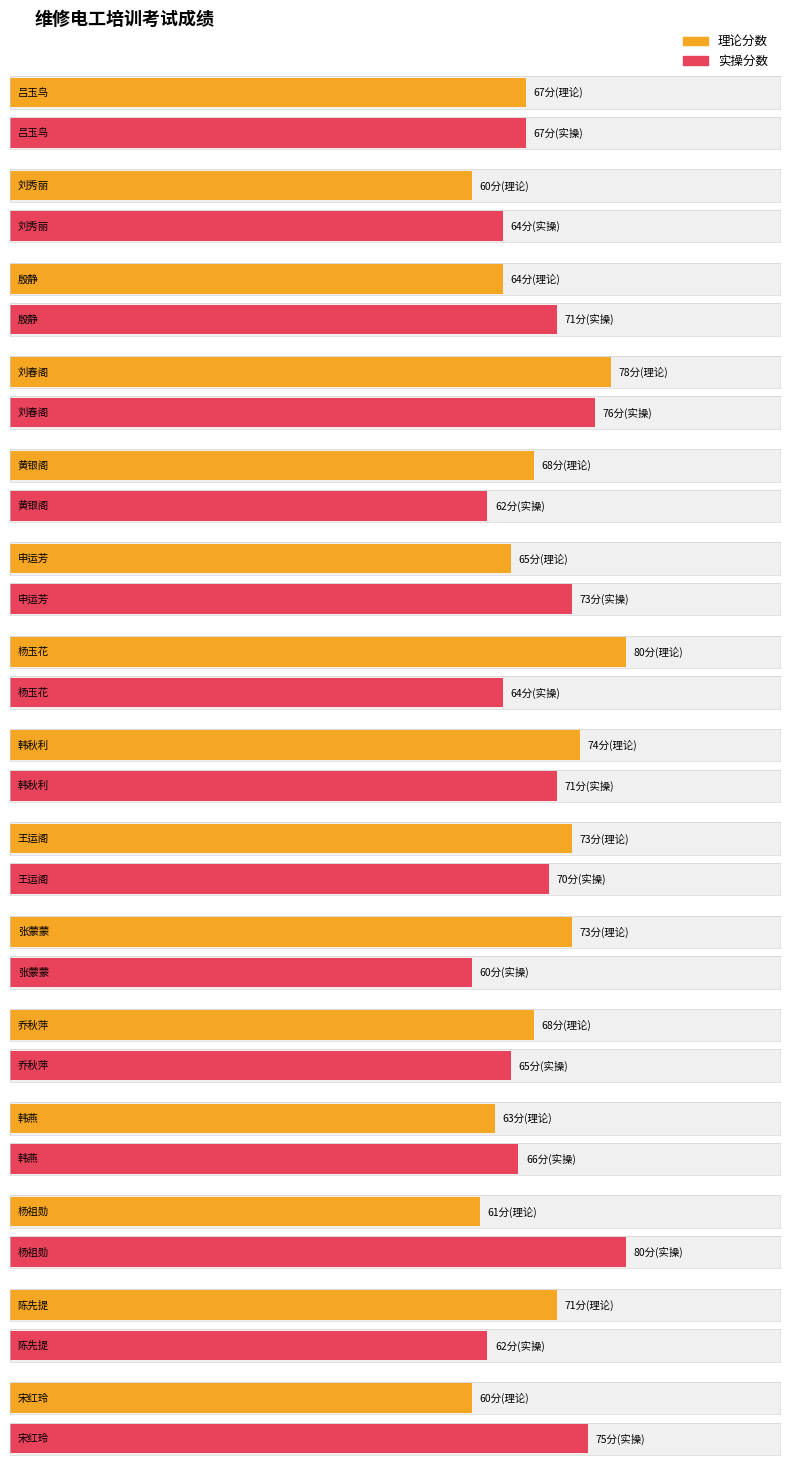

What is the label of the 13th bar from the right?

殷静